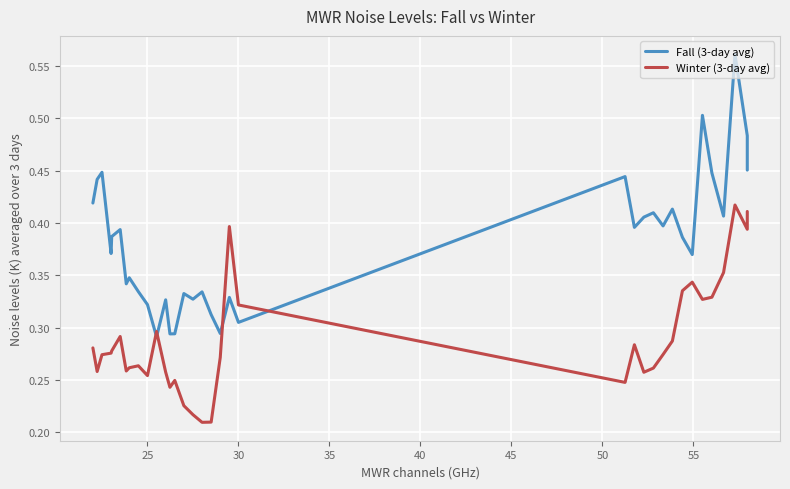

What is the sum of all Fall (3-day avg) values?

13.3